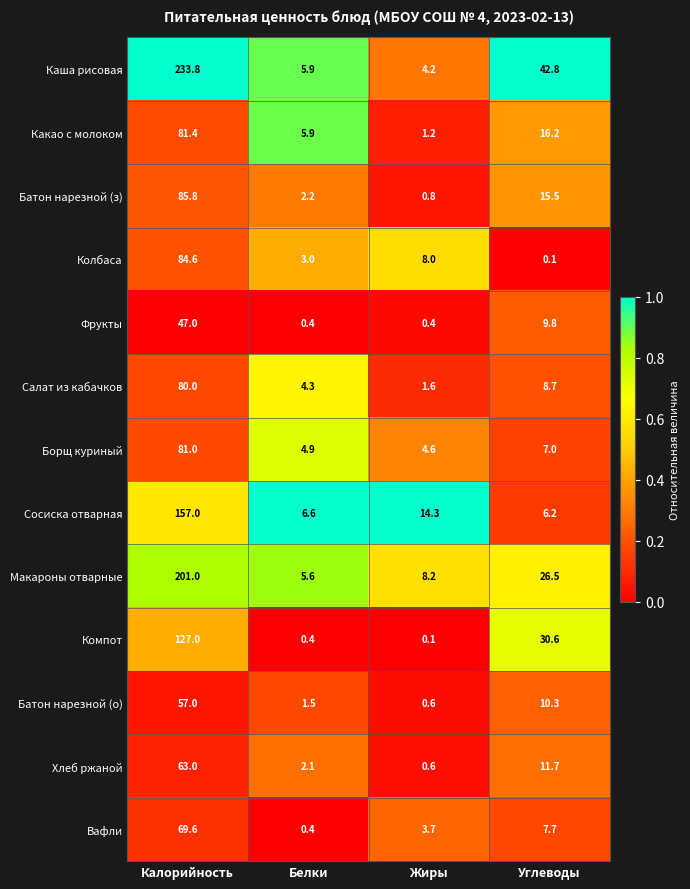

What is the greatest value displayed?

233.8